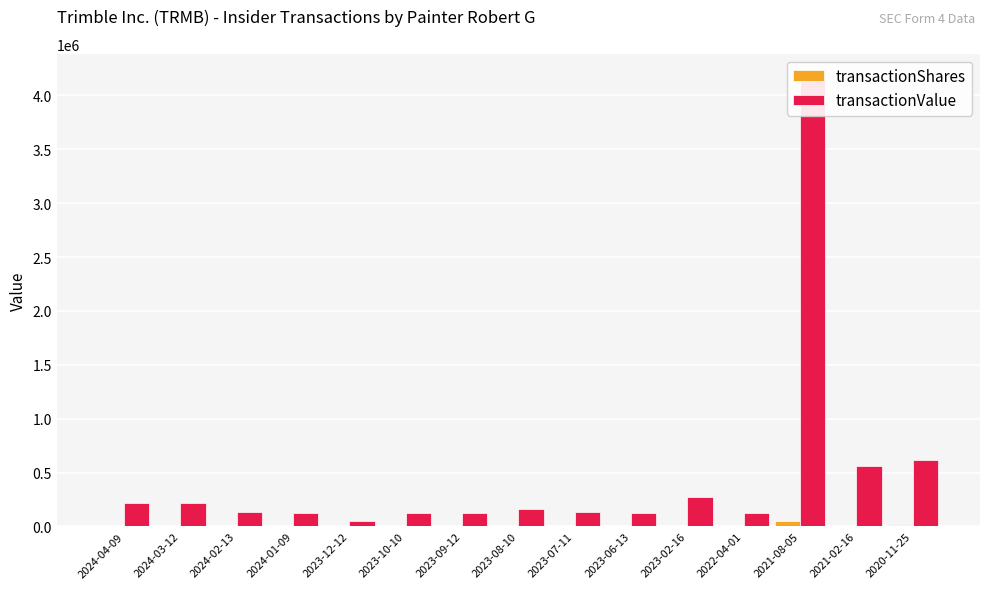

True or false: transactionValue has a value of 182094 at 2024-01-09.

False